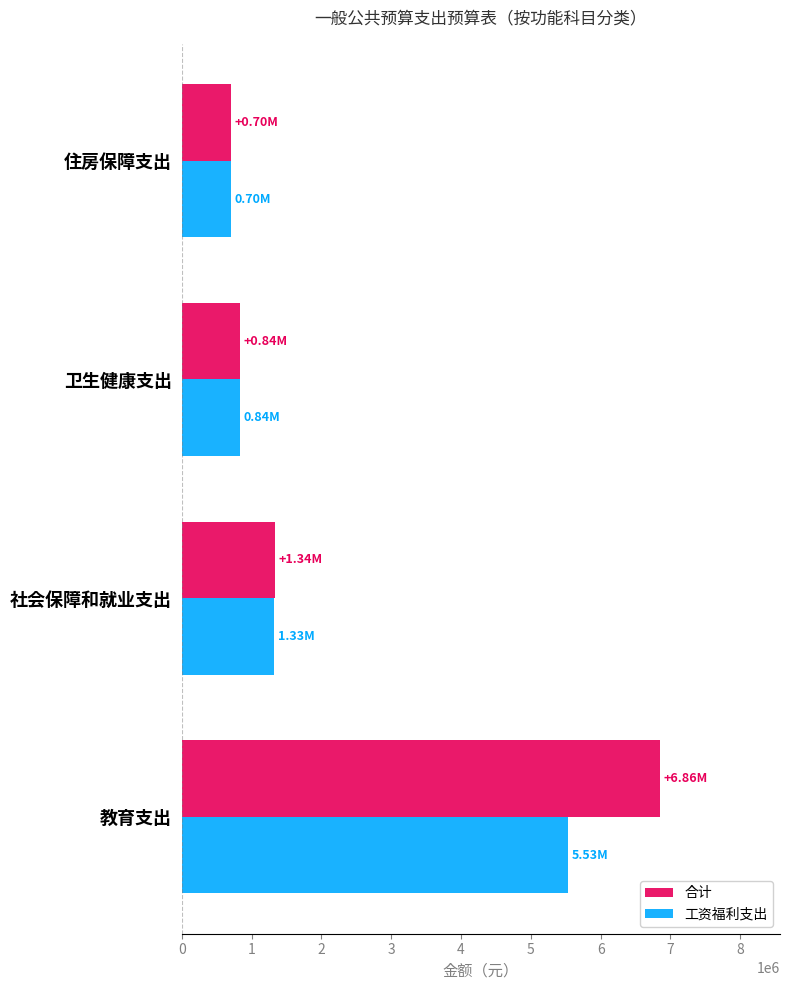

List the series in order of their peak value, lowest first.

工资福利支出, 合计